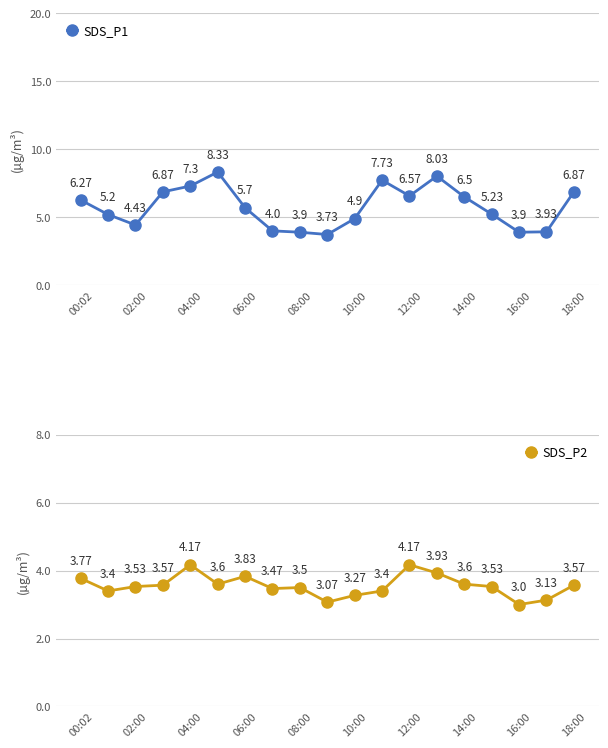

Where is the first local maximum for SDS_P2?

04:00